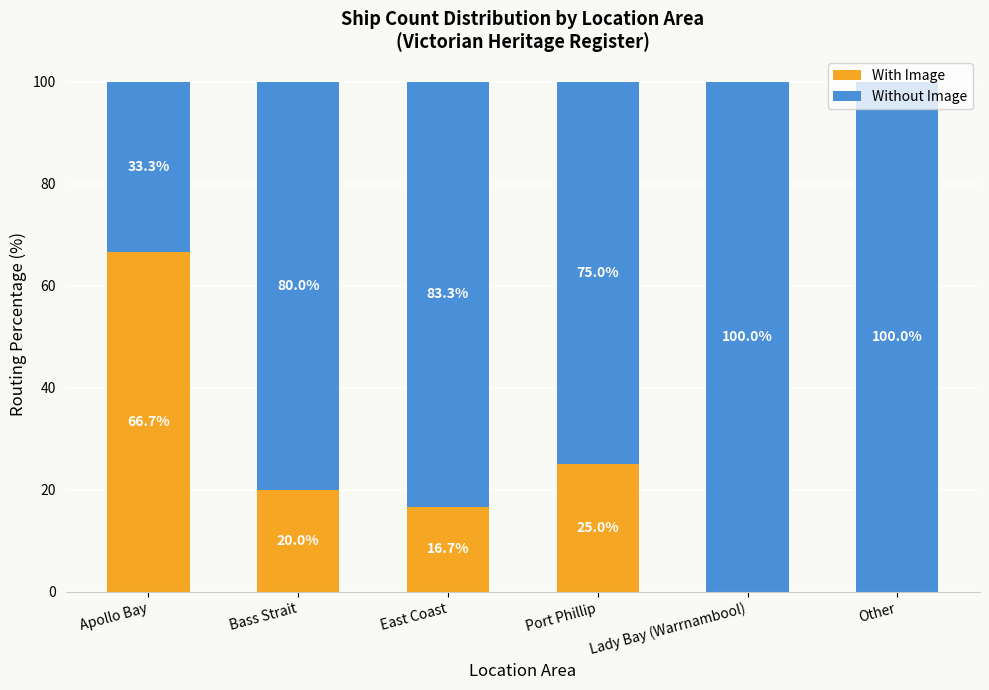

What is the highest value of the With Image series?

66.7